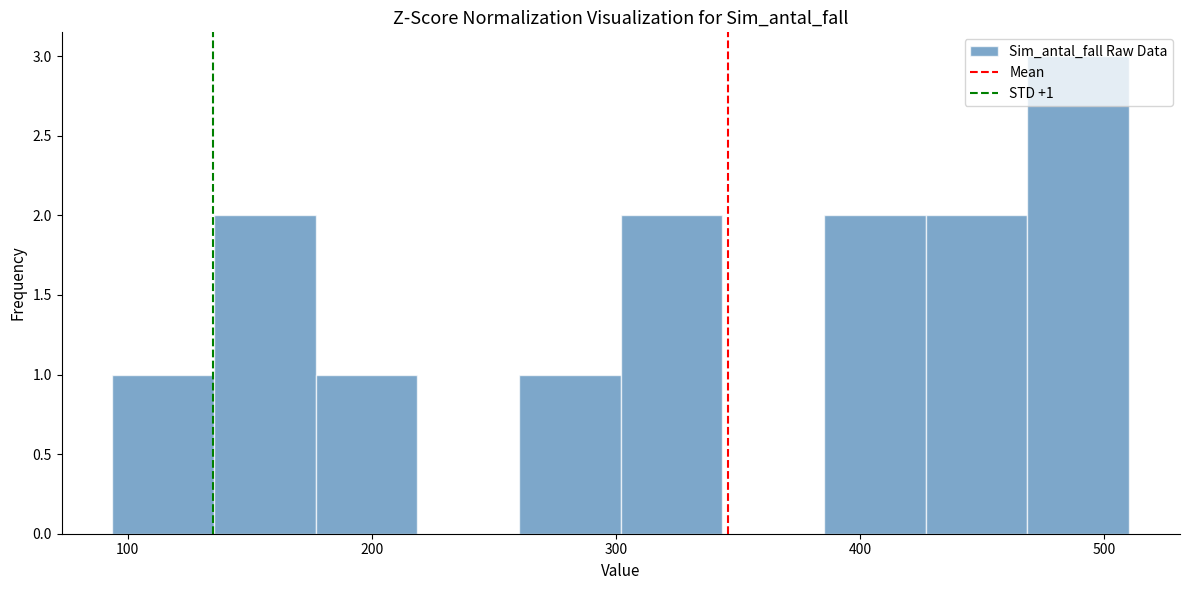

Which range on the x-axis has the tallest bar?

470 to 510